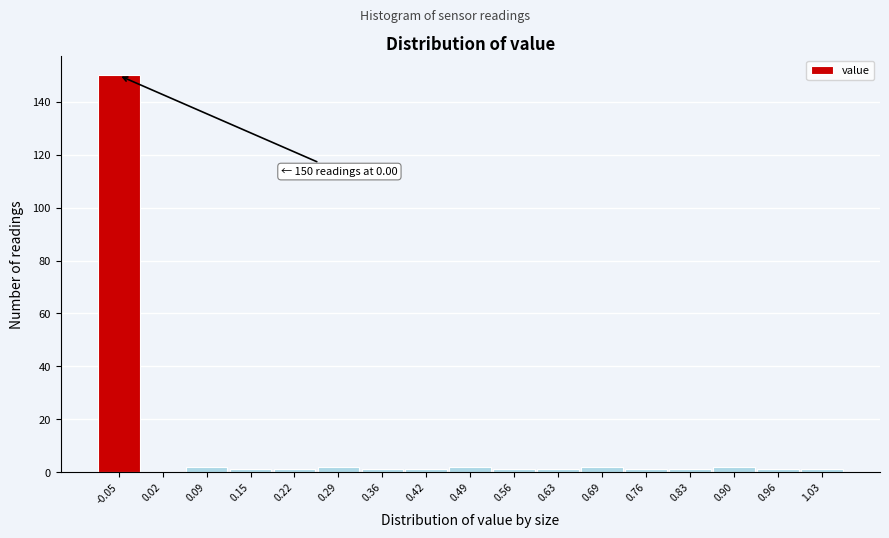

Reading left to right, extract all data points from this chart.

-0.05=150	0.02=0	0.09=2	0.15=1	0.22=1	0.29=2	0.36=1	0.42=1	0.49=2	0.56=1	0.63=1	0.69=2	0.76=1	0.83=1	0.90=2	0.96=1	1.03=1